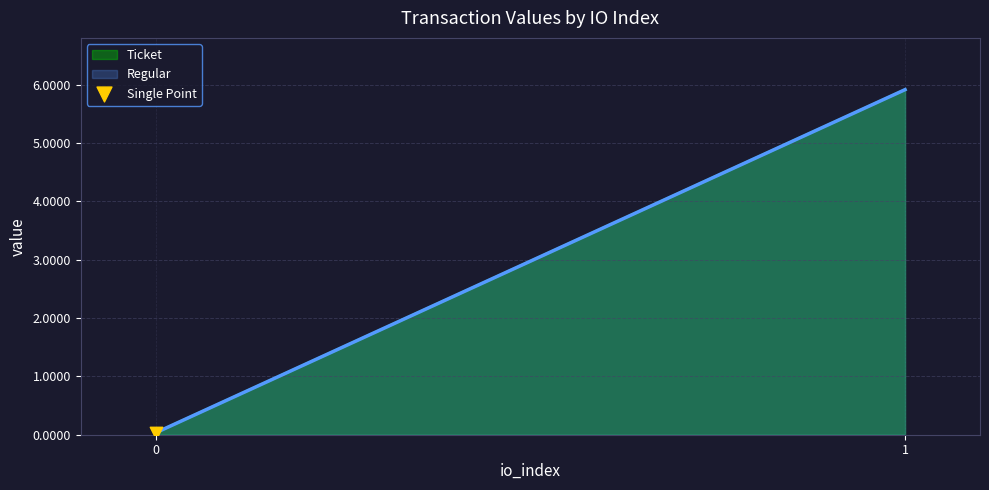

At which category is the sum across all series the highest?

1